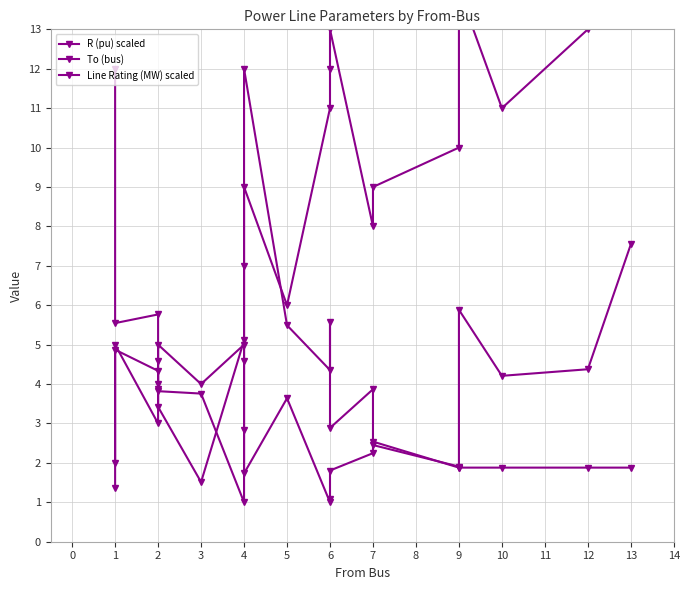

Where does the R (pu) scaled series first go above 4?

1